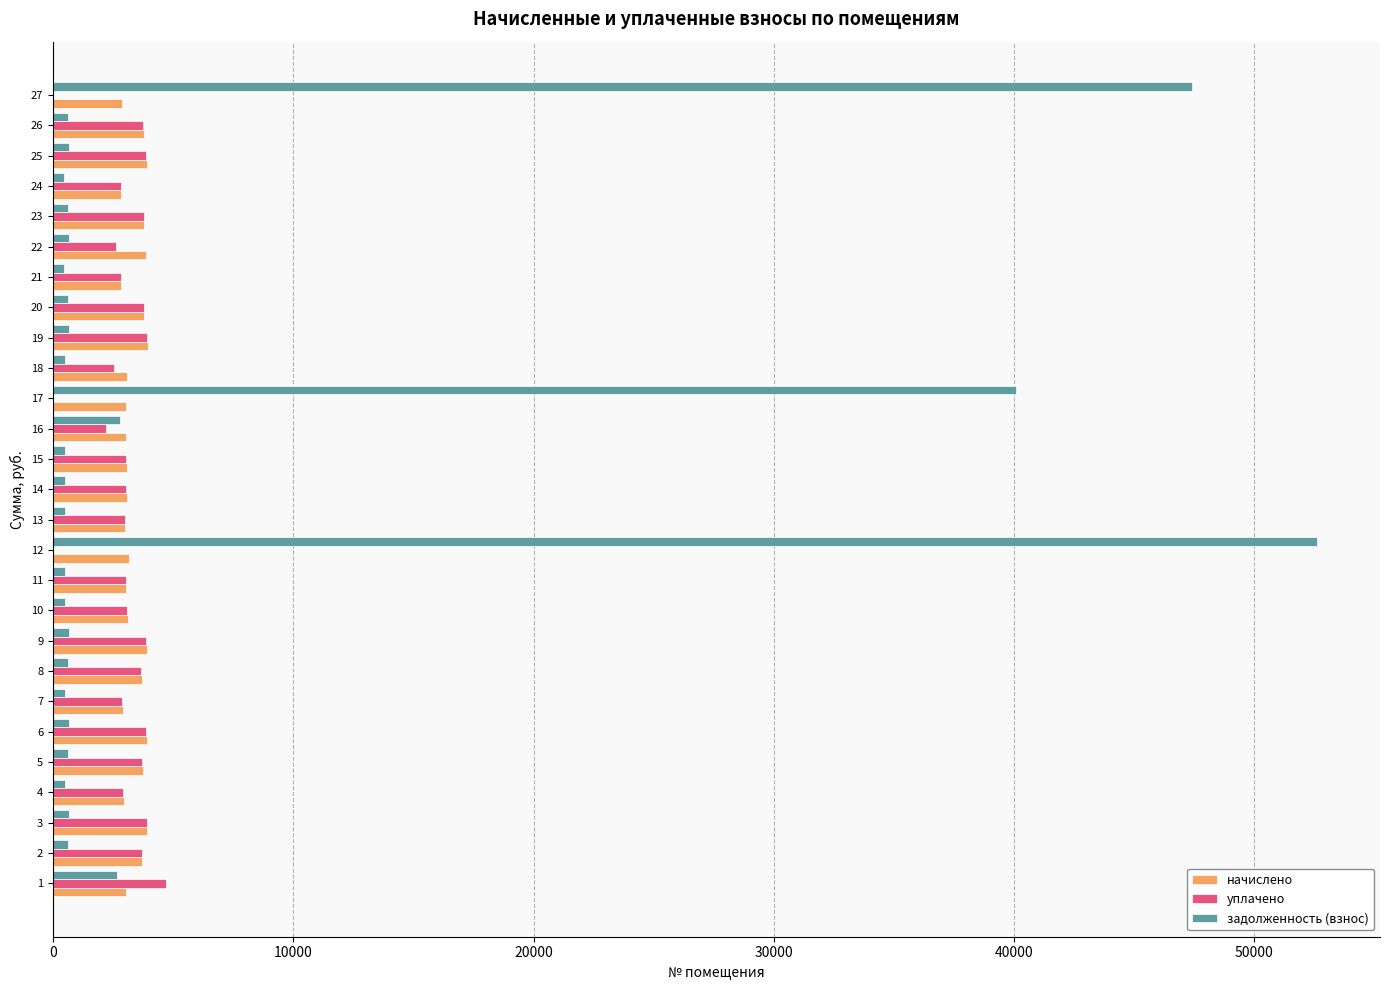

The value of начислено at 6 is 3909.1. True or false?

True